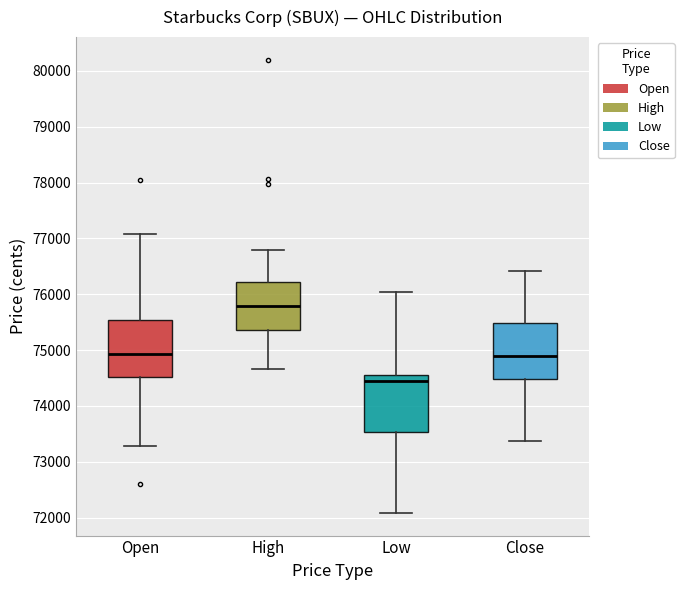

Which box's median line is the highest?

High